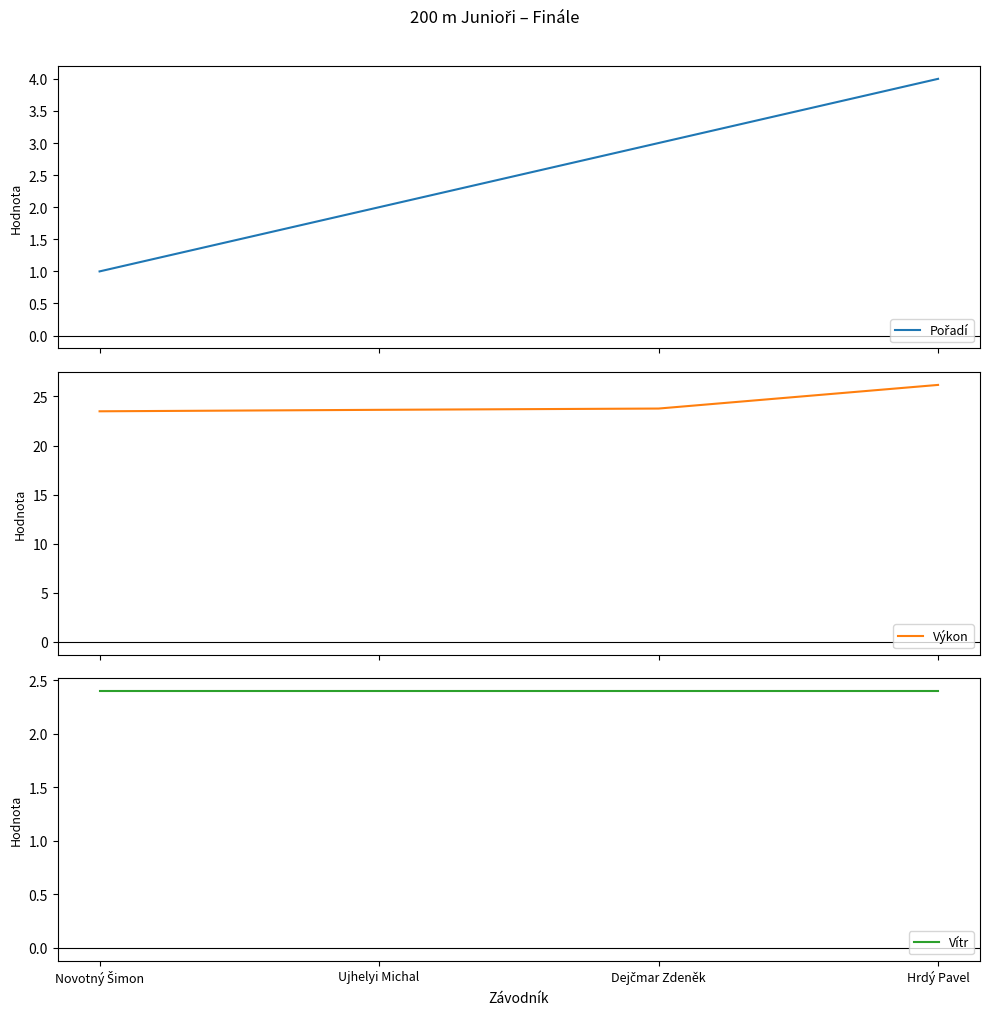

How many values in the Pořadí series exceed 3?

1